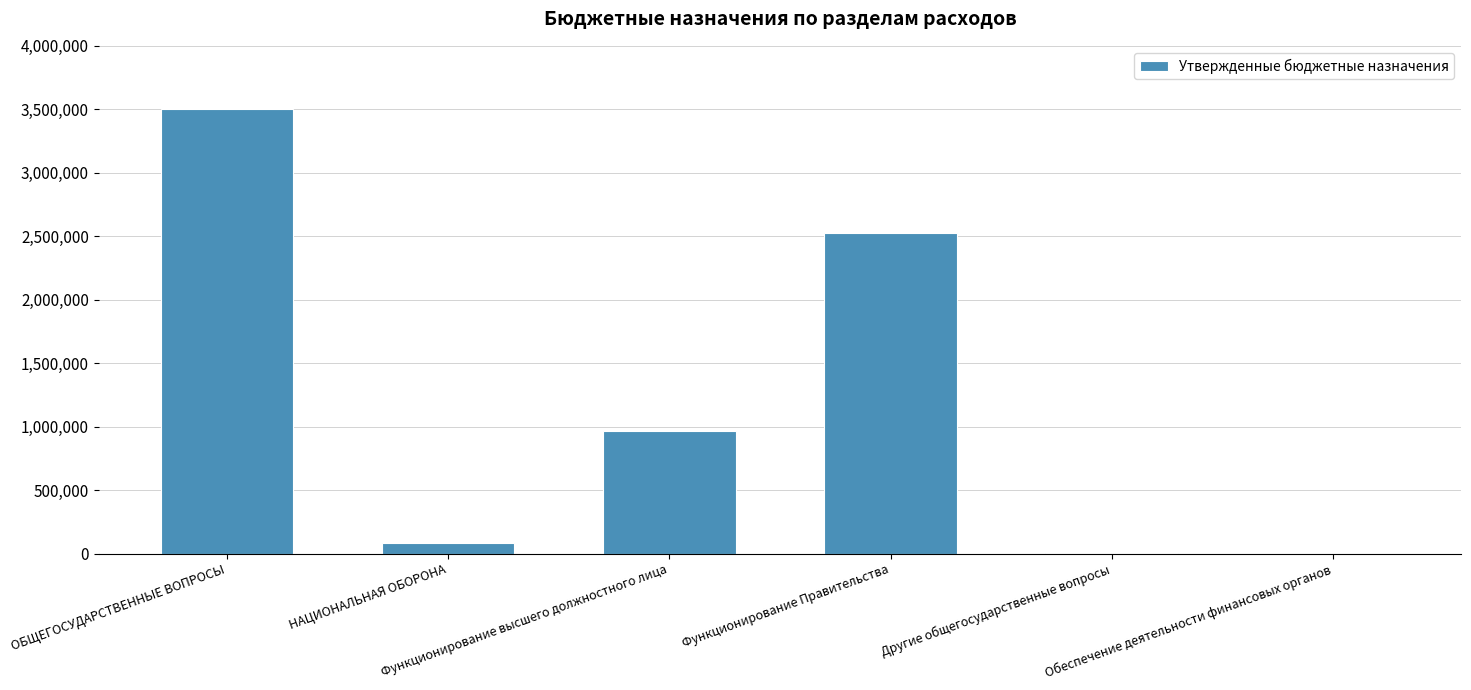

How many data points does each series have?

6